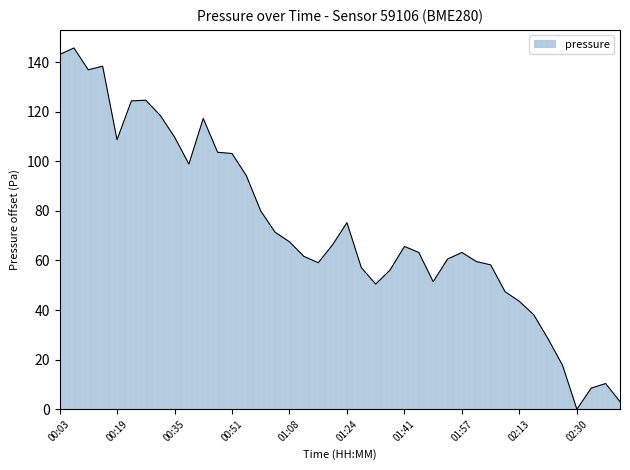

How many categories are shown in the chart?

40